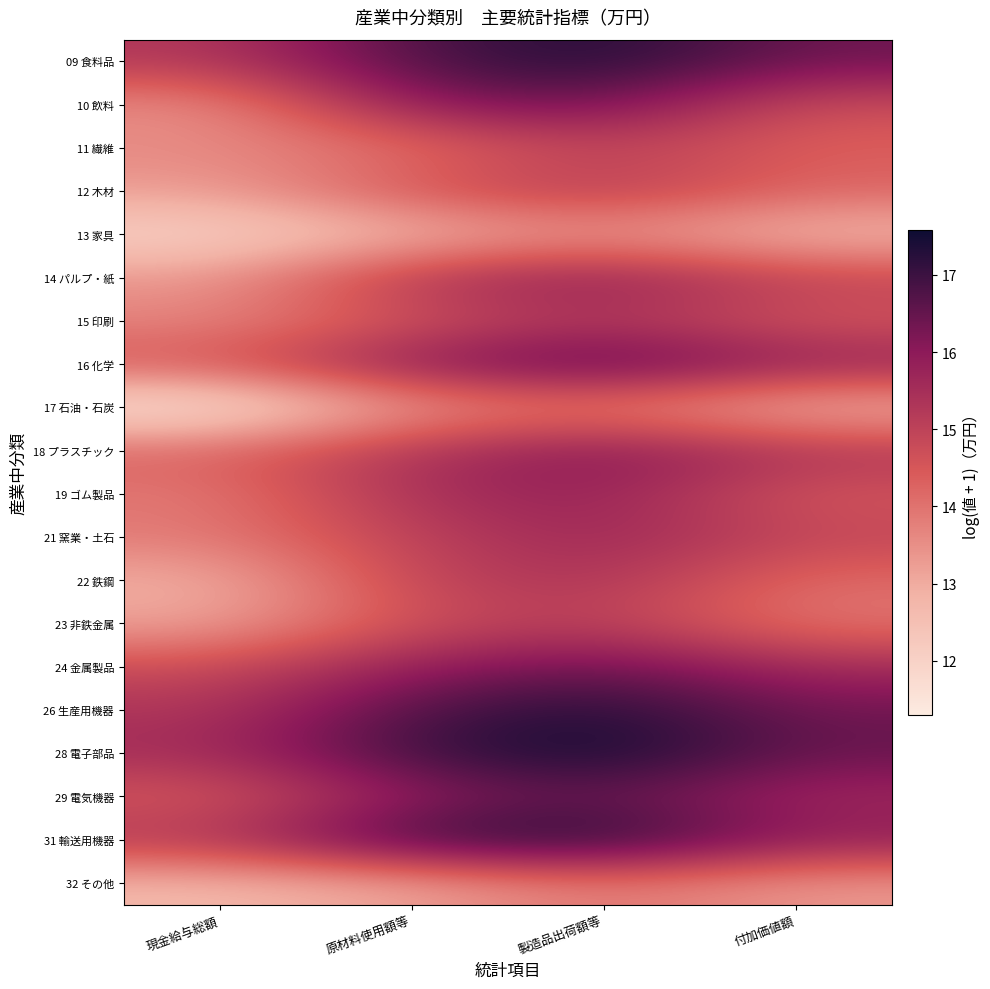

At 原材料使用額等, list the series in order from largest to smallest.

31 輸送用機器, 28 電子部品, 09 食料品, 26 生産用機器, 16 化学, 10 飲料, 29 電気機器, 24 金属製品, 19 ゴム製品, 14 パルプ・紙, 18 プラスチック, 21 窯業・土石, 22 鉄鋼, 23 非鉄金属, 12 木材, 15 印刷, 11 繊維, 17 石油・石炭, 32 その他, 13 家具